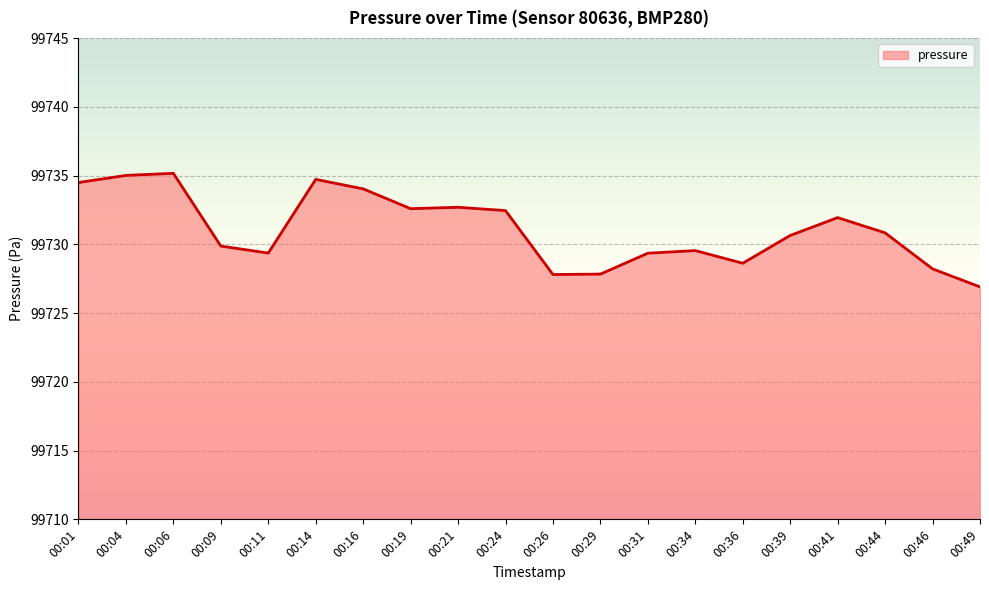

What is the approximate value at 00:34?

99729.6